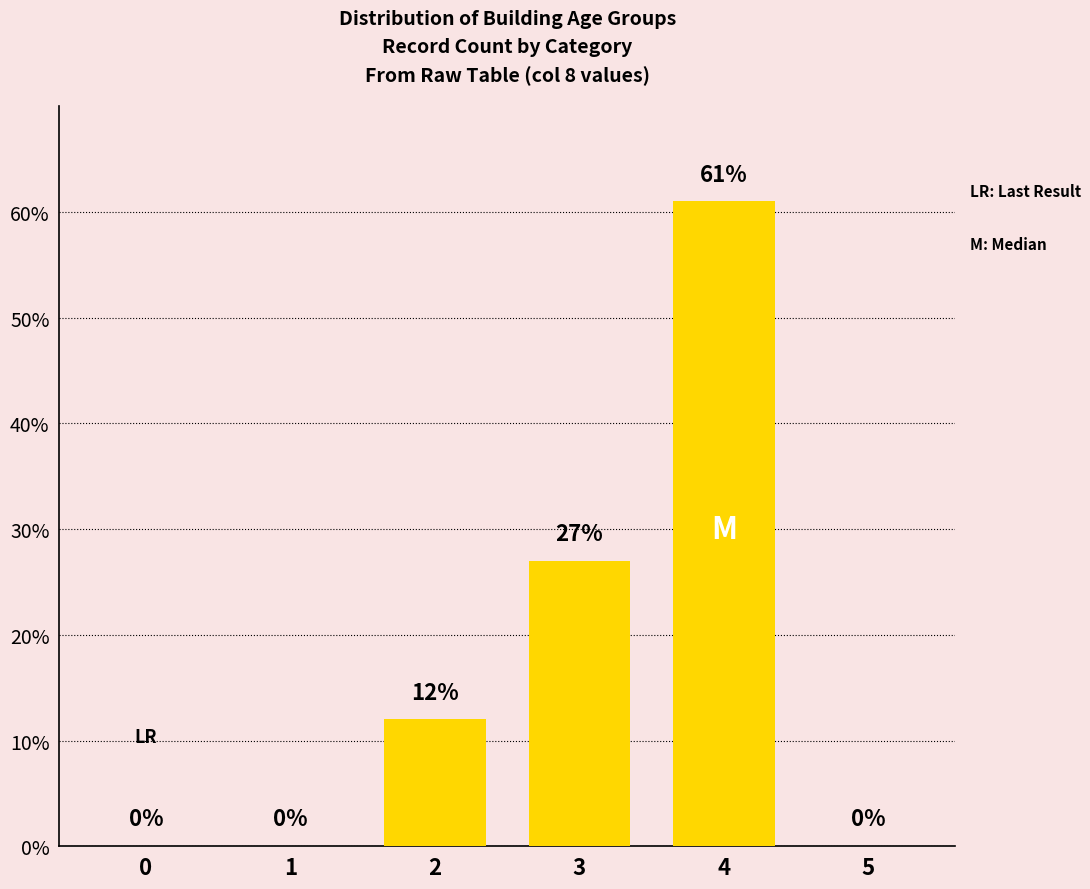

What is the sum of all values?

100